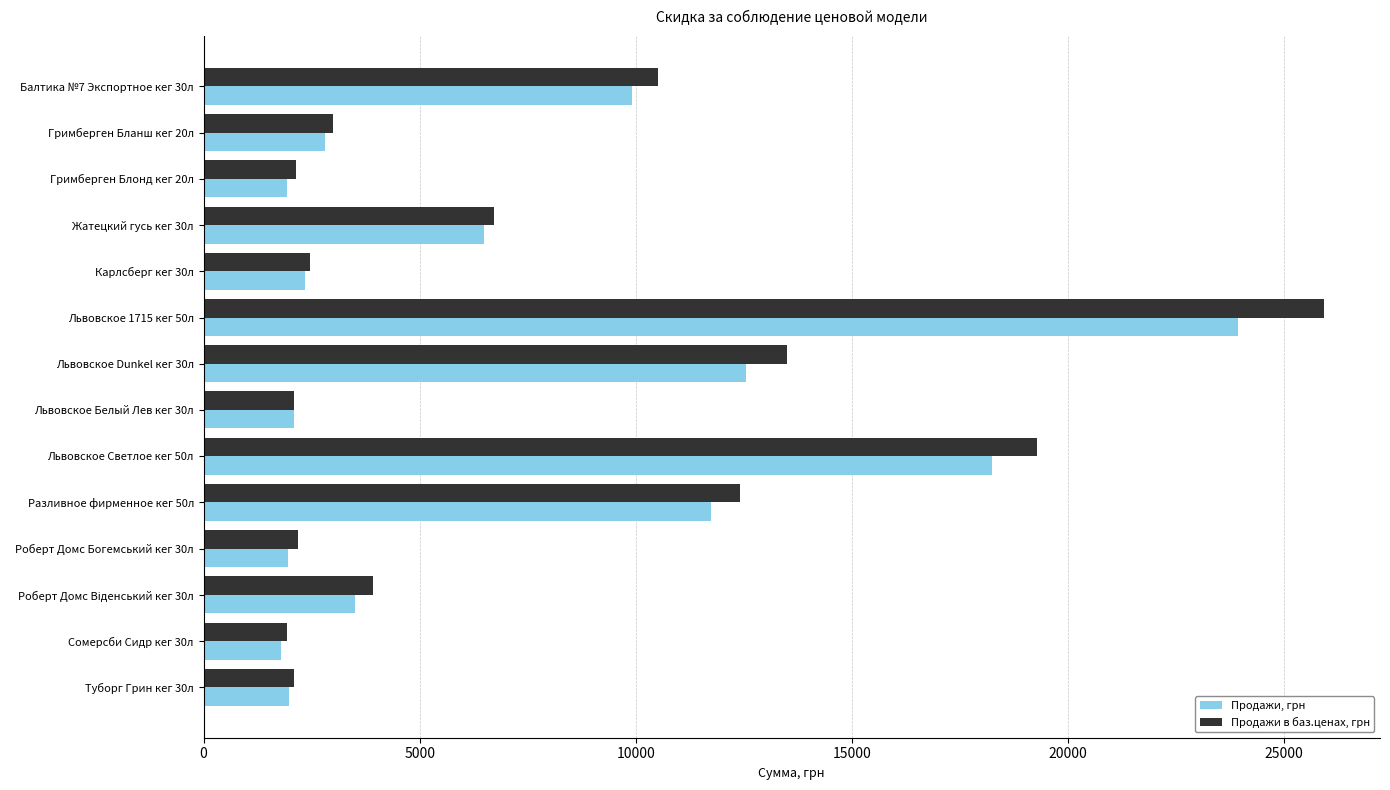

The value of Продажи в баз.ценах, грн at Балтика №7 Экспортное кег 30л is 5021.6. True or false?

False